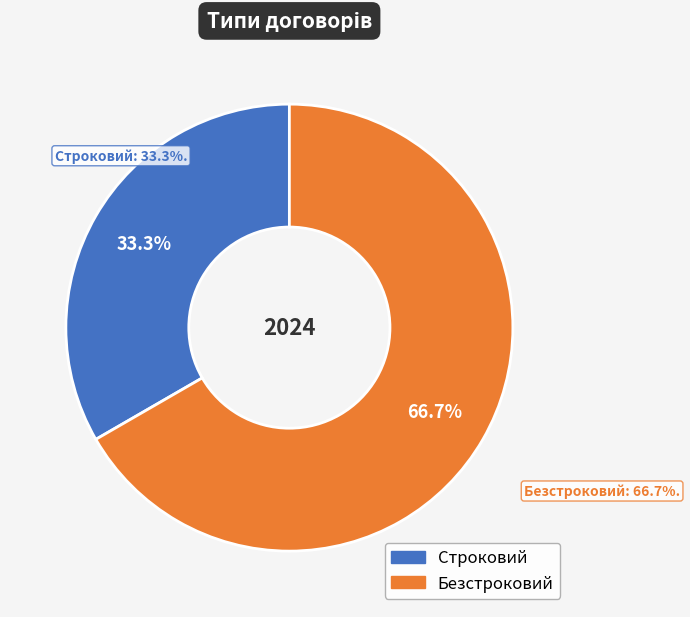

Is it true that Безстроковий is 72% of the pie?

False